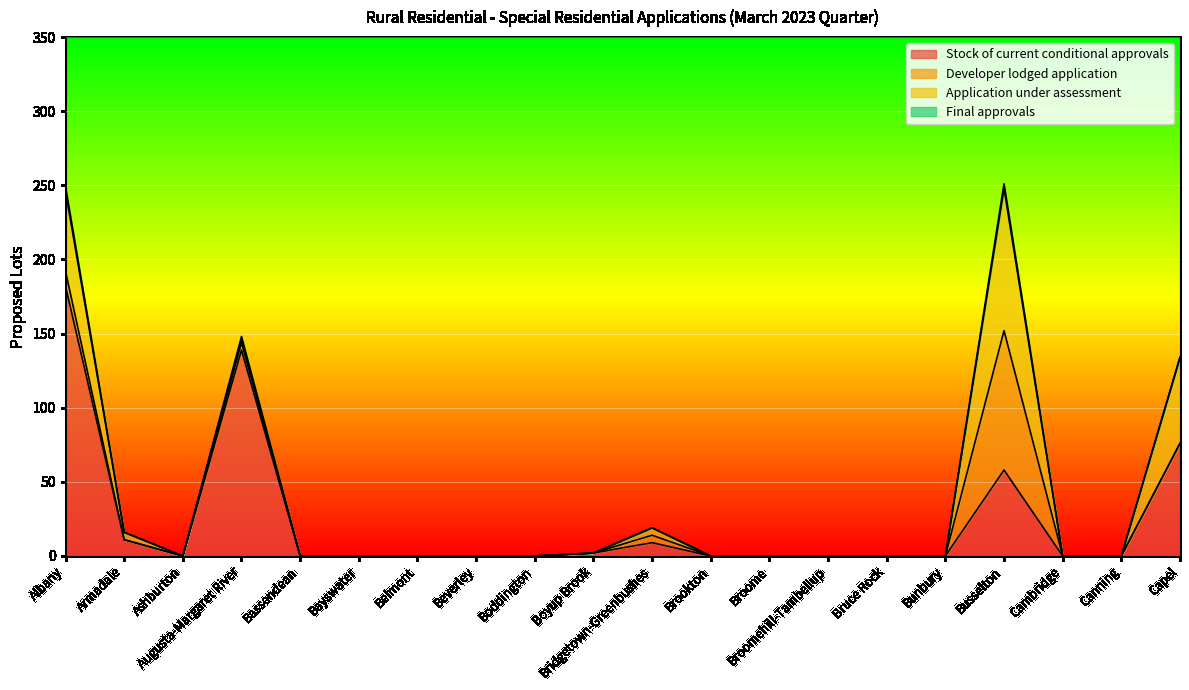

What is the sum of all Application under assessment values?

220